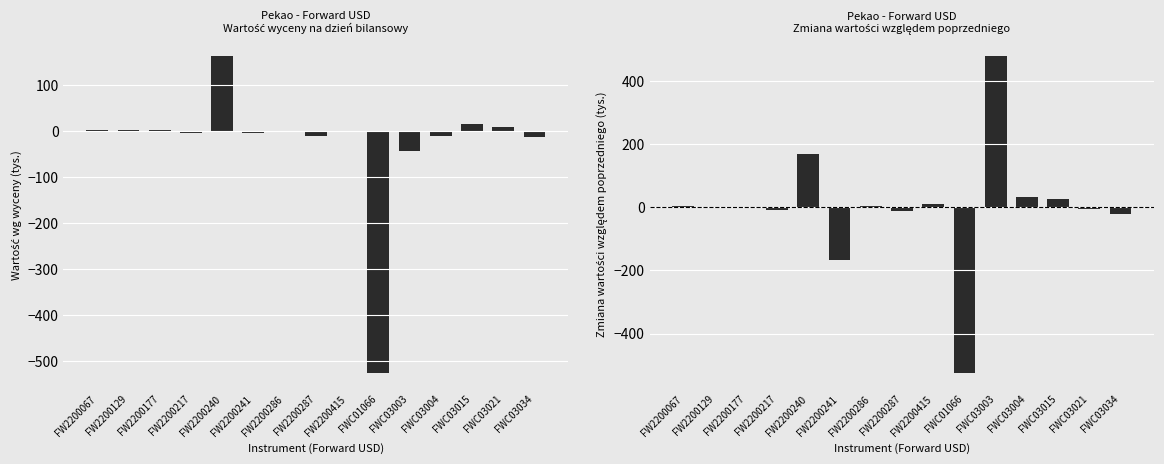

What is the label of the 11th bar from the right?

FW2200240